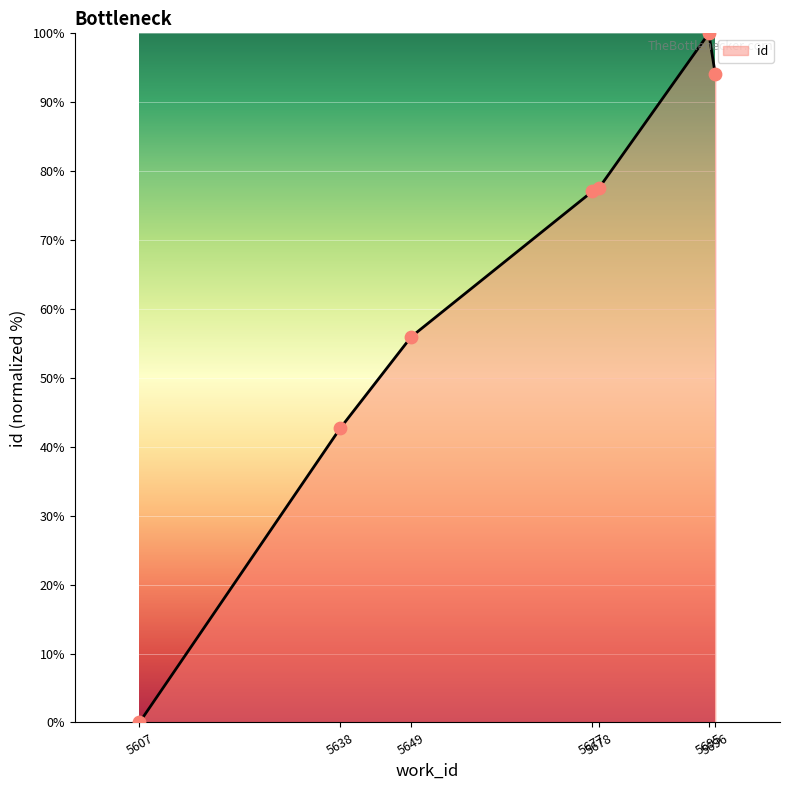

What is the change in value from 5607 to 5696?

+94.0